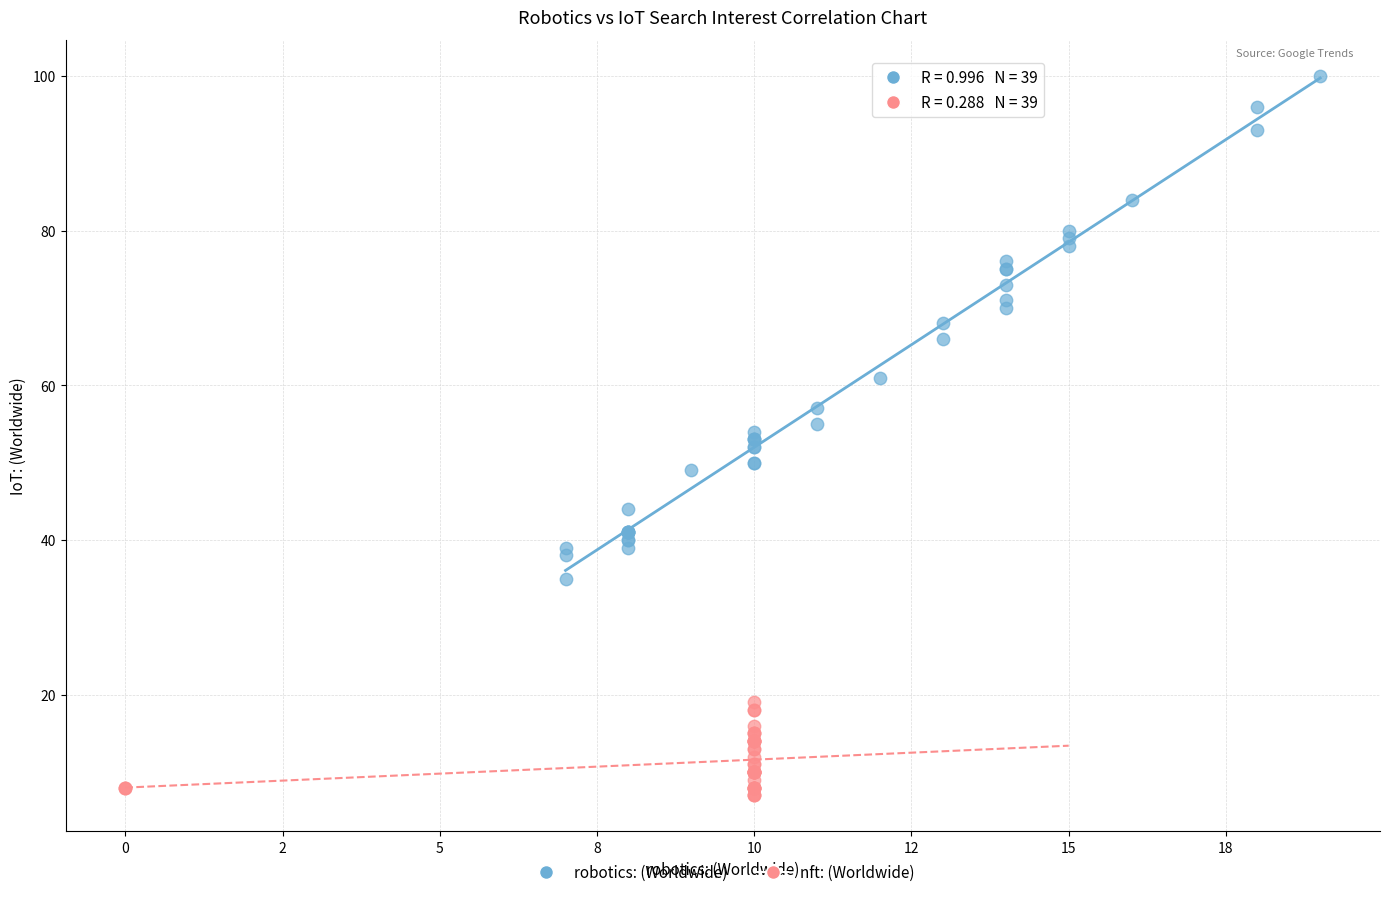

What are all the series names shown in the legend?

robotics: (Worldwide), nft: (Worldwide)